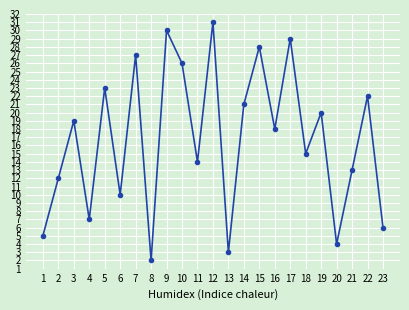

Where does the data first go above 18?

3